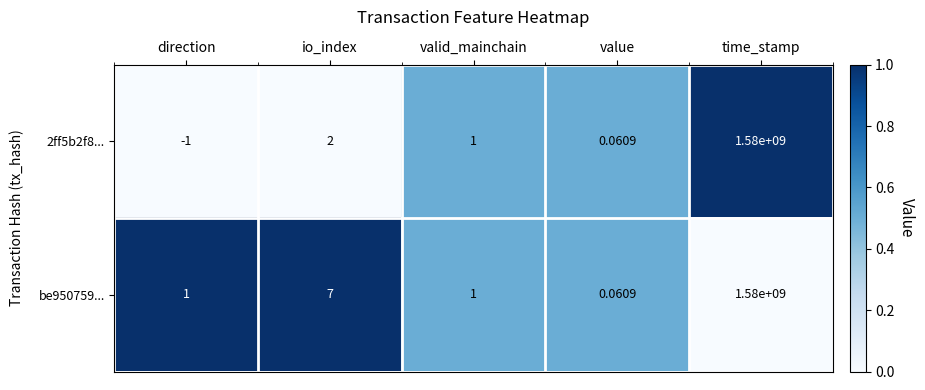

Where does the 2ff5b2f8... series first go above 1?

io_index